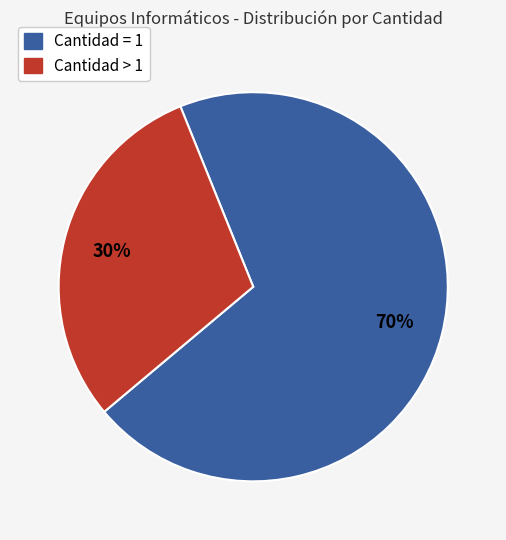

Does any single category account for the majority?

Yes